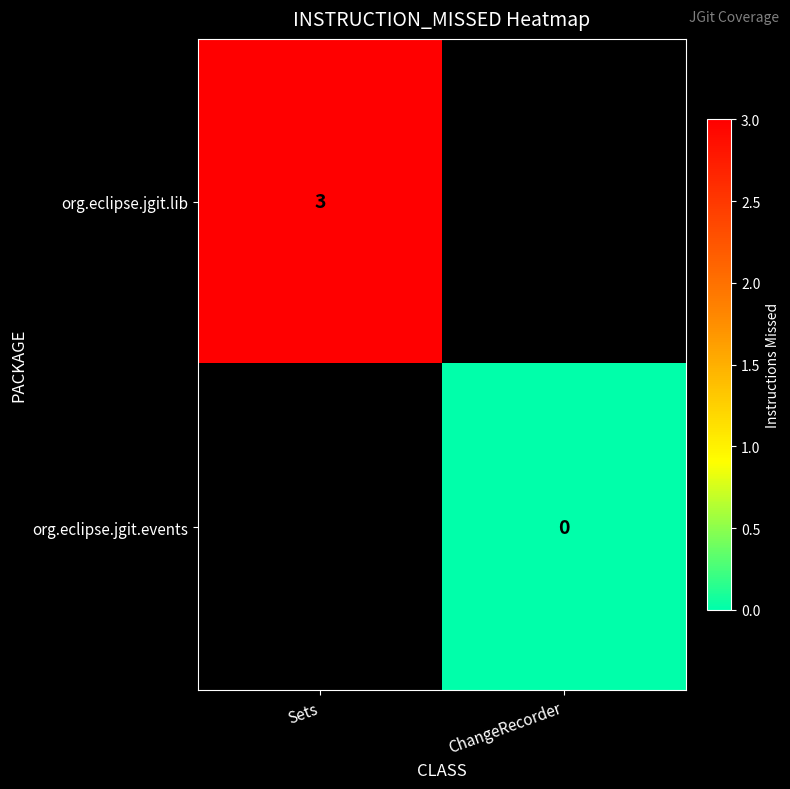

Is the value of org.eclipse.jgit.events at ChangeRecorder greater than the value of org.eclipse.jgit.lib at Sets?

No